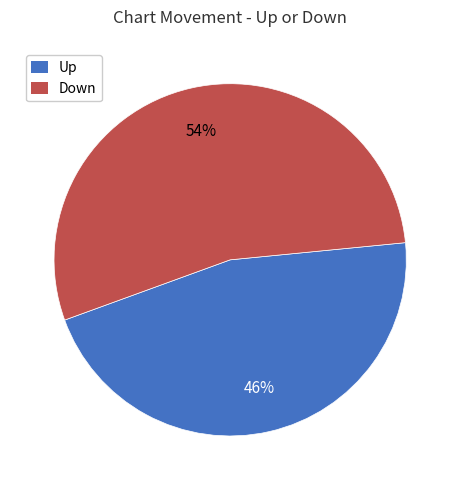

Combined, do Up and Down account for over 50%?

Yes